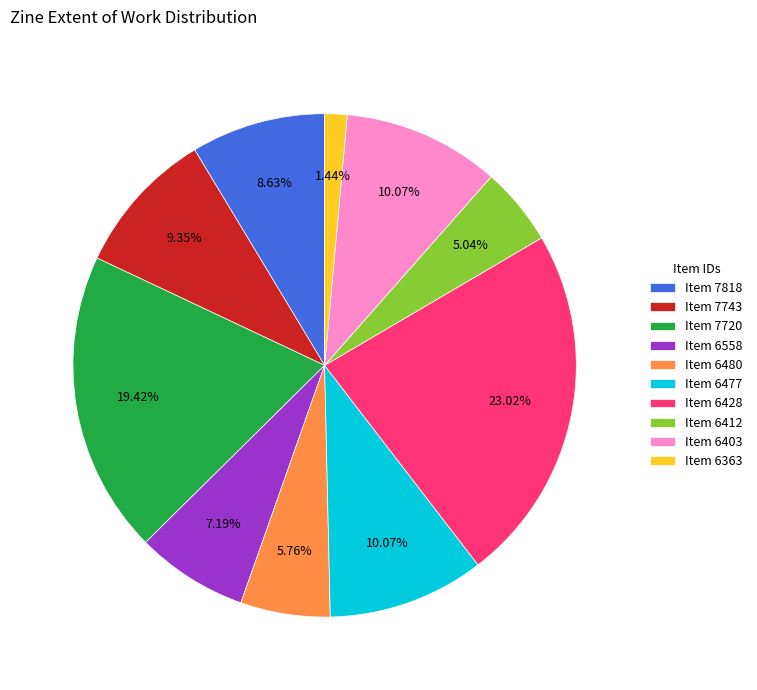

Do Item 6428 and Item 7743 together represent more than half of the pie?

No